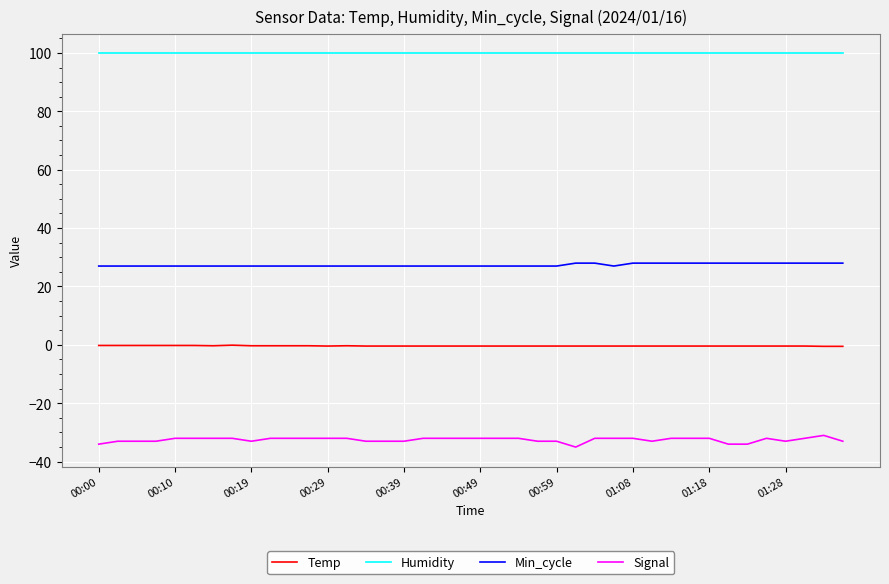

True or false: Min_cycle and Signal cross at least once.

False